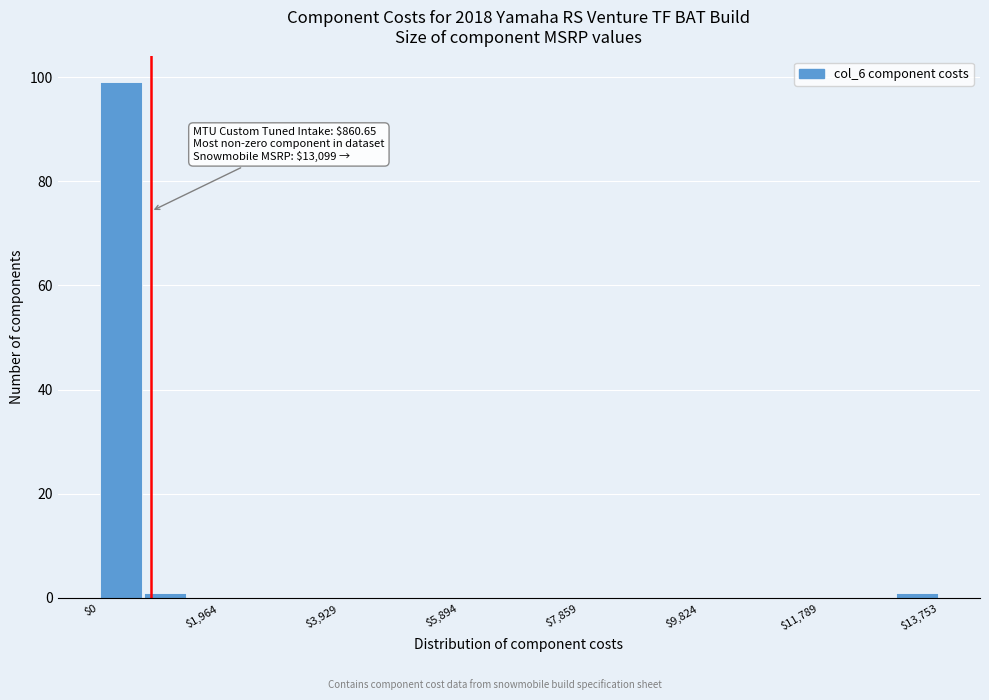

Around what value on the x-axis is the tallest bar? Give the approximate position of its centre, as read against the axis.

400